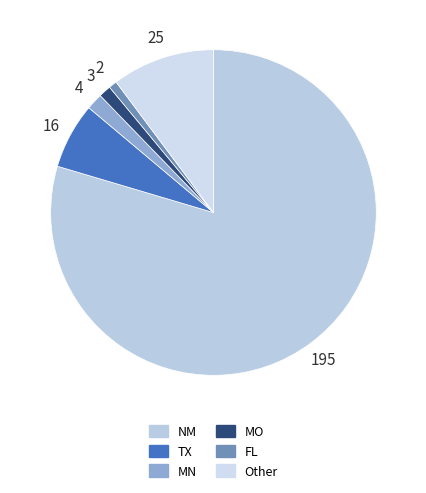

To the nearest percent, what percentage of the pie is MN?

2%